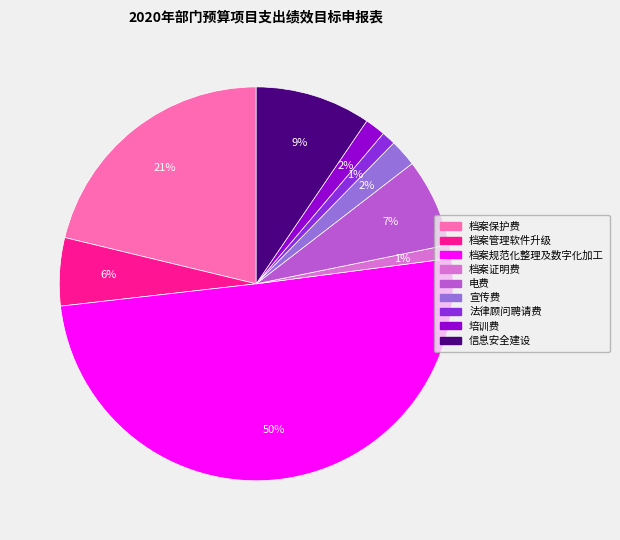

Is the sum of 宣传费 and 法律顾问聘请费 greater than half?

No